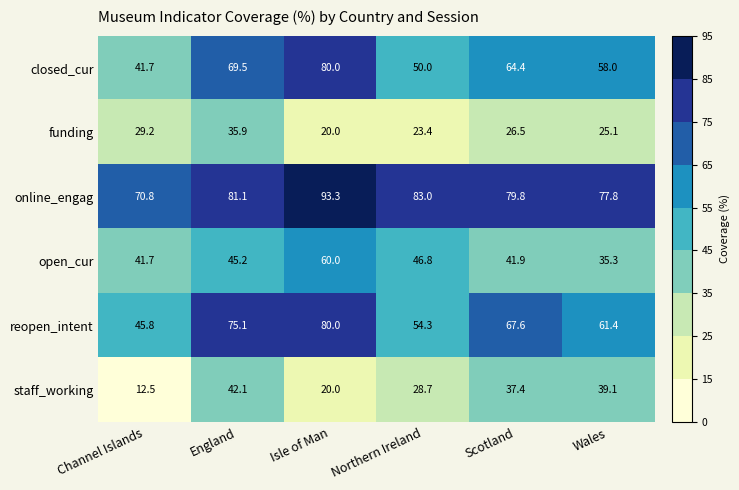

What is the total value across all series at Wales?

296.7